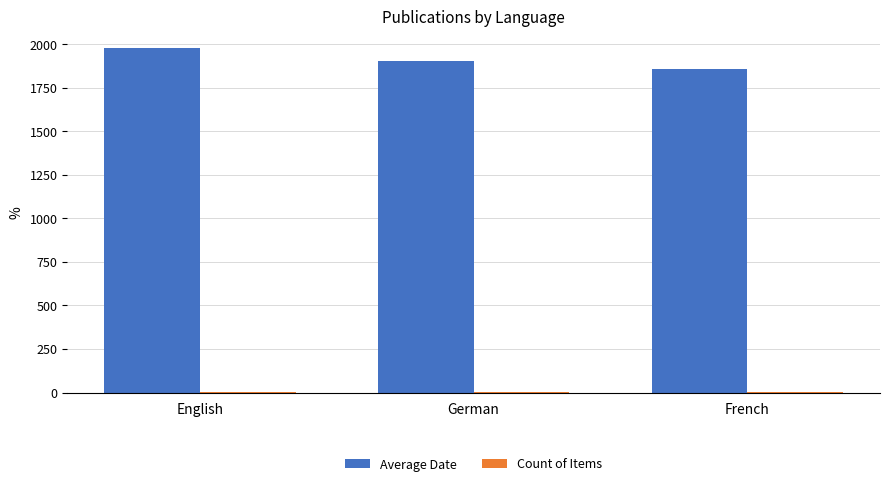

Read the Average Date value at English.

1977.8